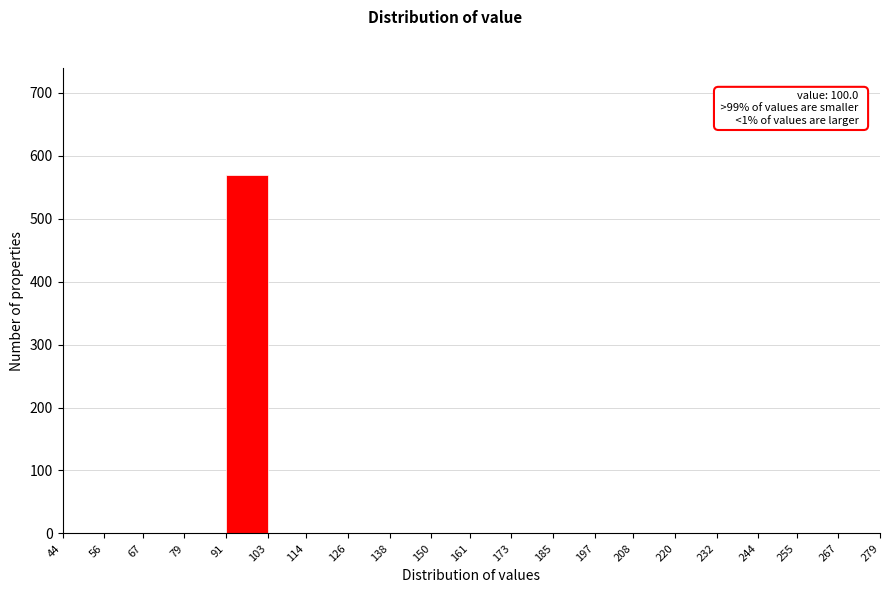

Which range on the x-axis has the tallest bar?

91 to 103